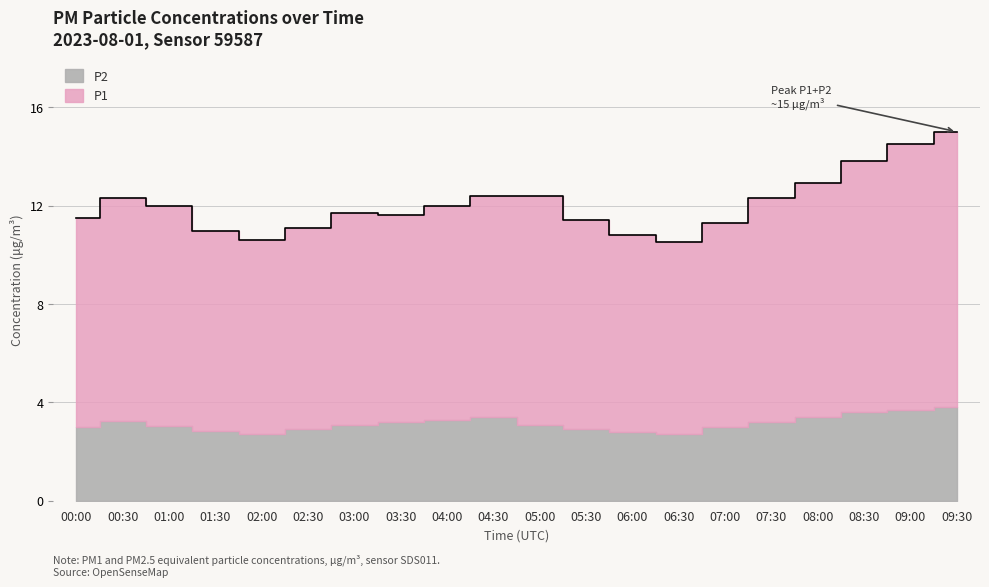

What value does the data have at 03:00?

11.7